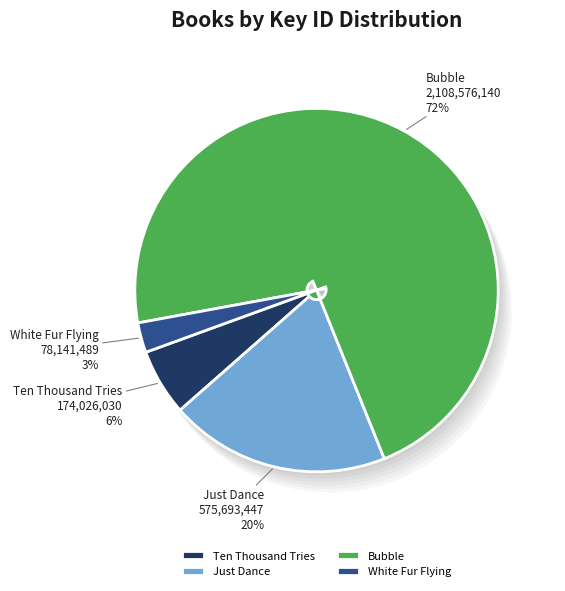

Rank the categories by value from highest to lowest.

Bubble, Just Dance, Ten Thousand Tries, White Fur Flying